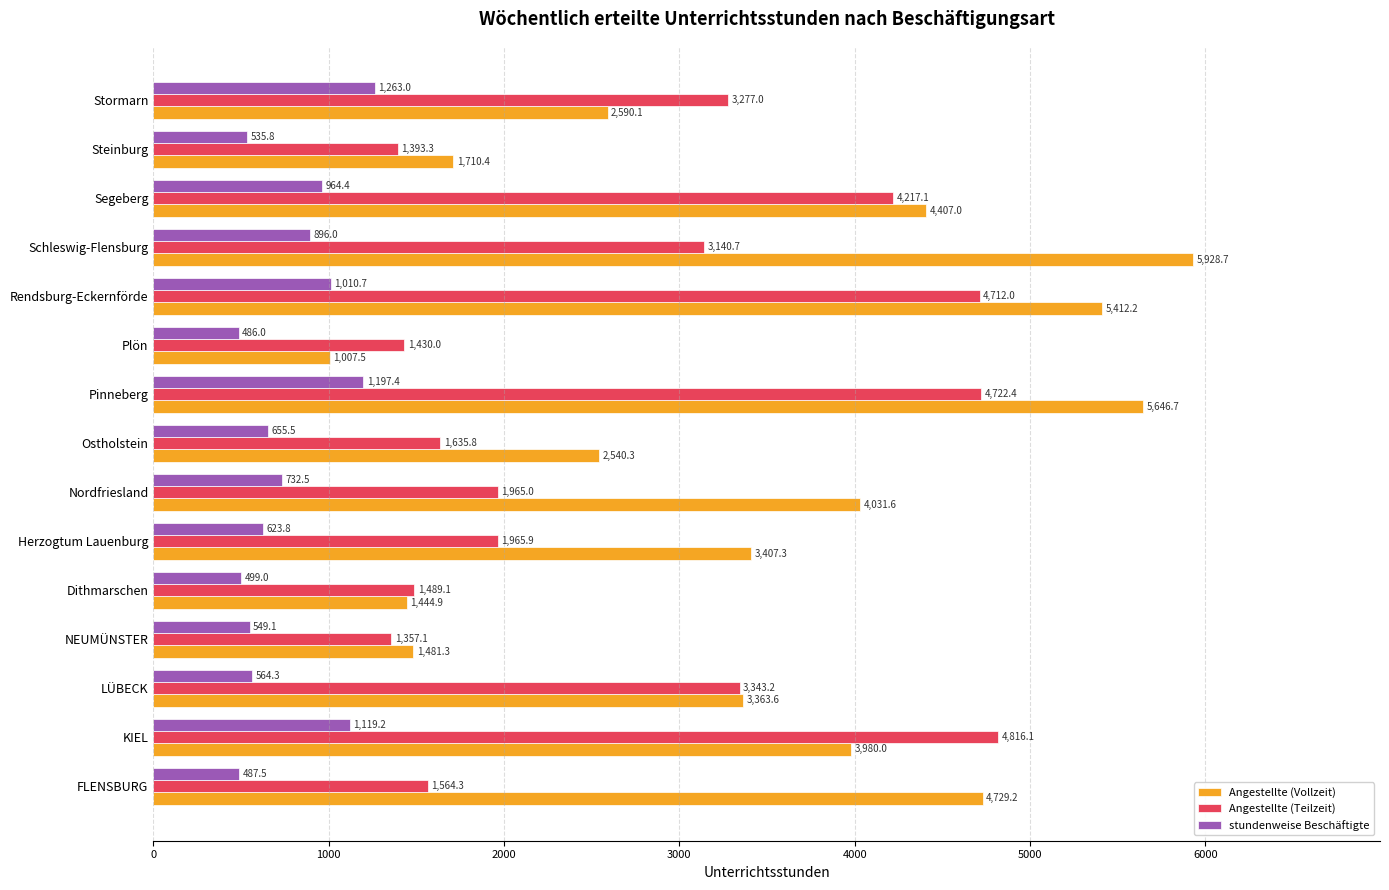

Rank the series by their average value, from highest to lowest.

Angestellte (Vollzeit), Angestellte (Teilzeit), stundenweise Beschäftigte